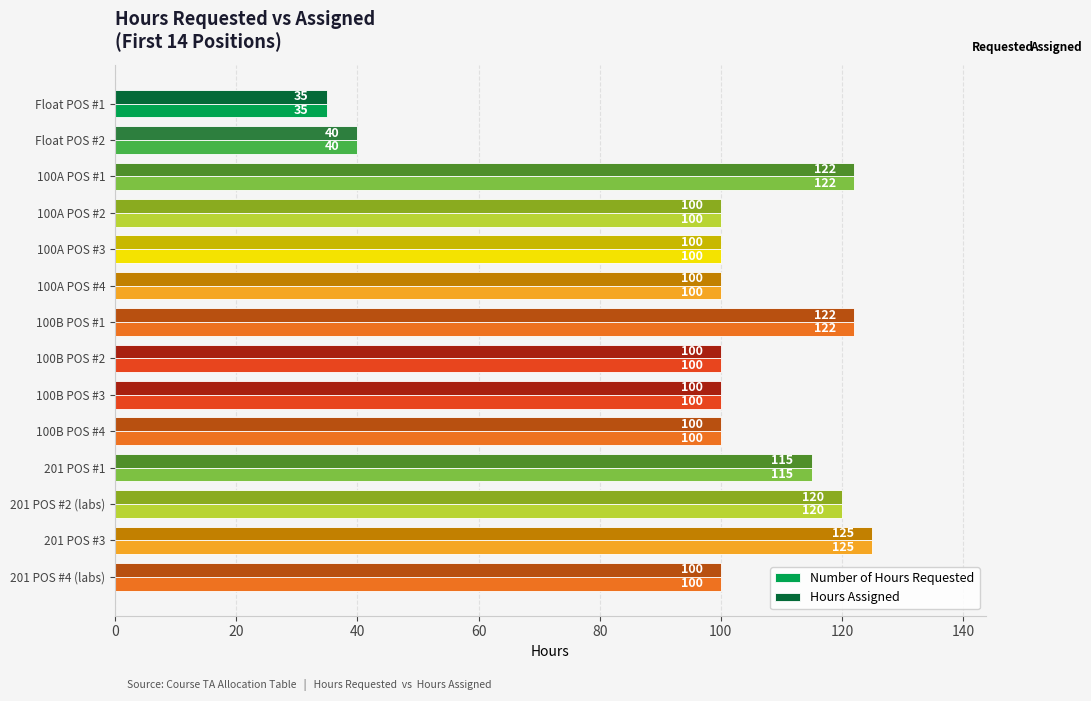

At which label does Number of Hours Requested reach its peak?

201 POS #3